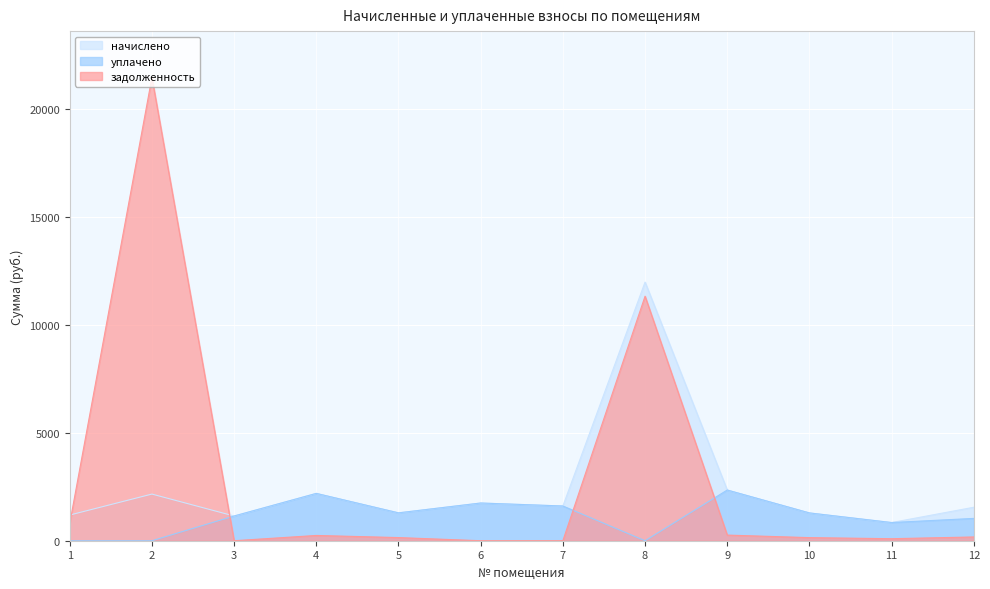

List the series in order of their peak value, highest first.

задолженность, начислено, уплачено